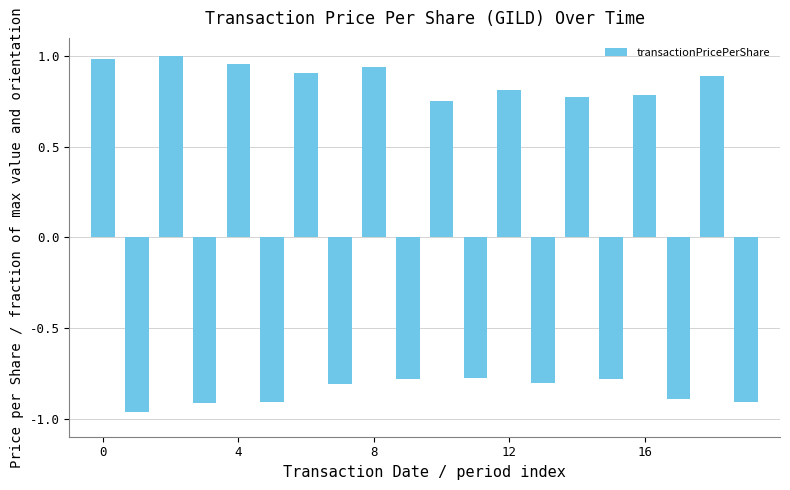

What is the difference between the maximum and minimum values?

2.0